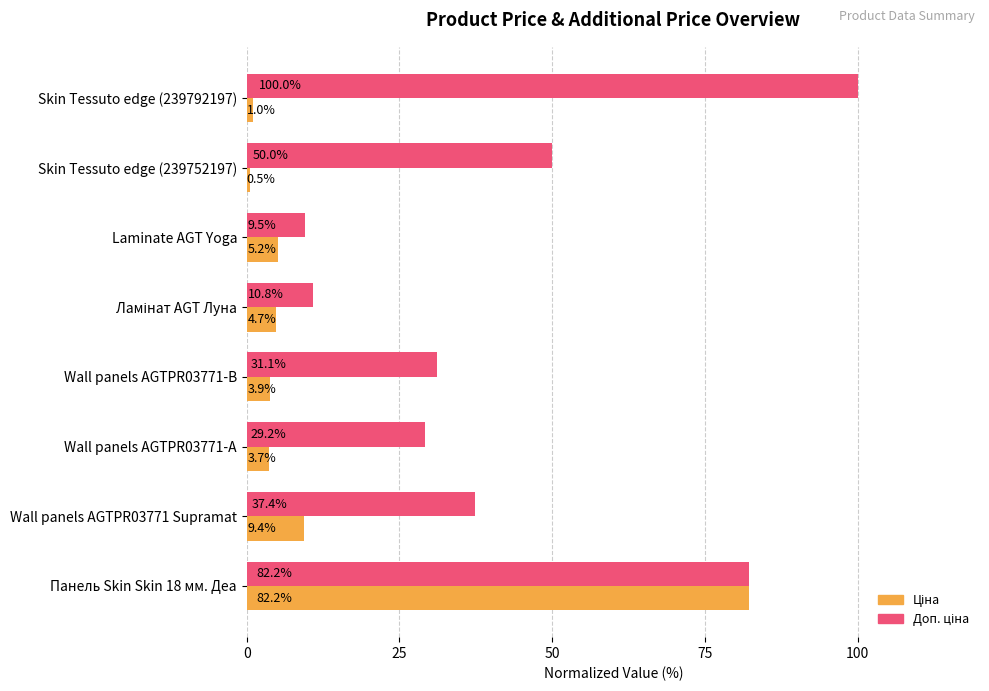

What is the spread (max minus min) of values at Skin Tessuto edge (239792197)?

99.0